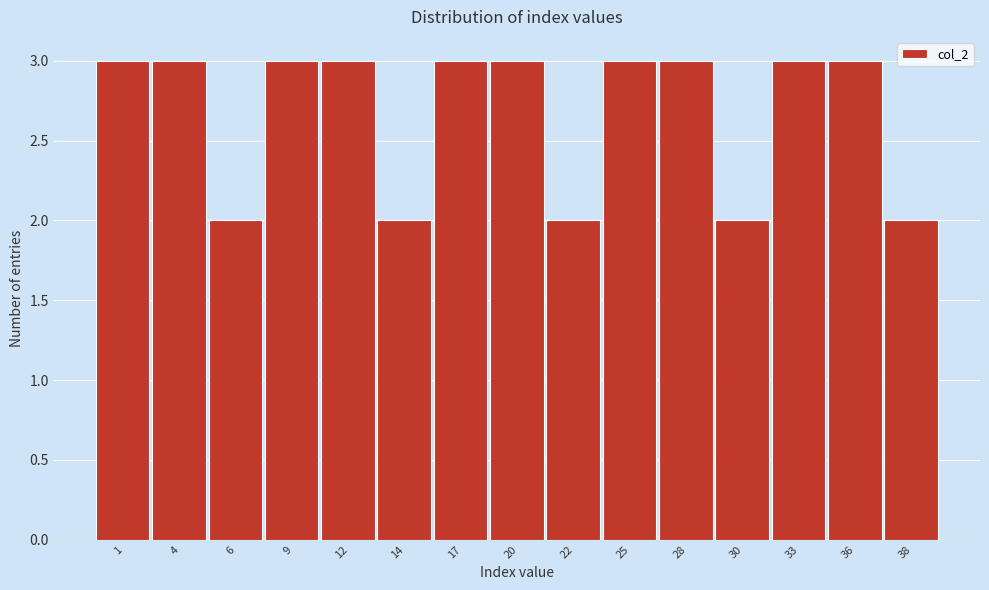

Reading left to right, what are all the values shown in this chart?

3	3	2	3	3	2	3	3	2	3	3	2	3	3	2